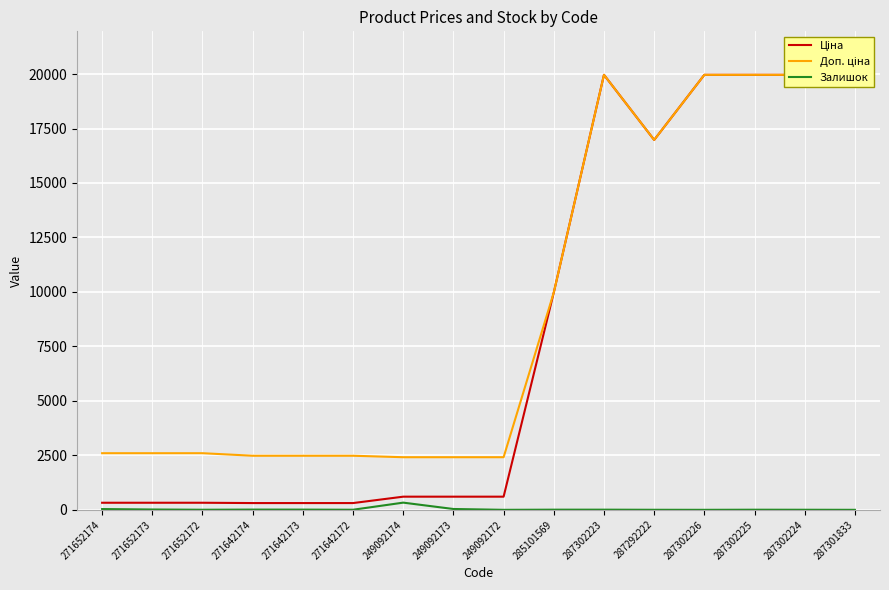

Rank the series by their maximum value, from lowest to highest.

Залишок, Ціна, Доп. ціна